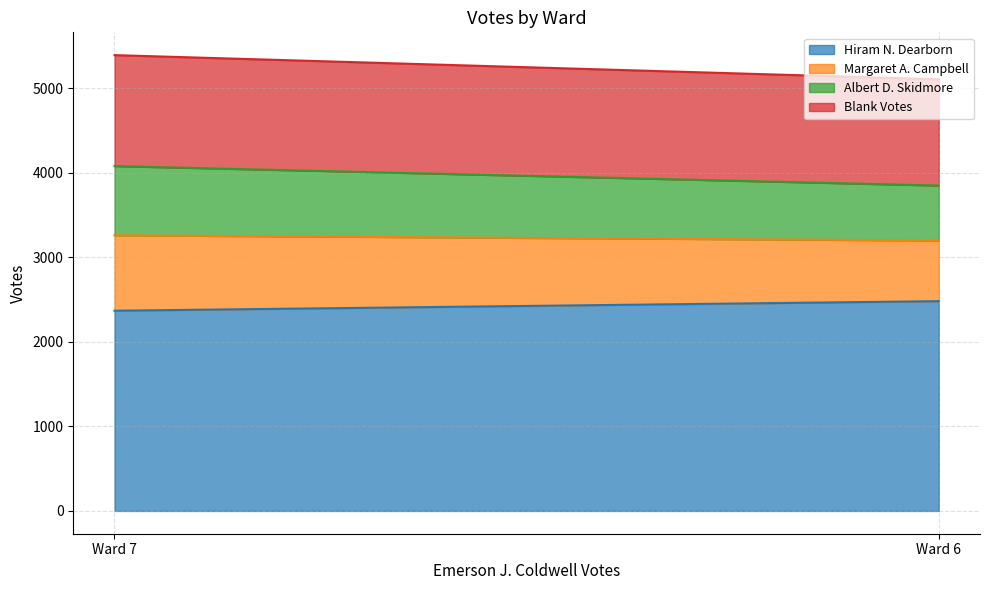

The value of Margaret A. Campbell at Ward 6 is 1190. True or false?

False